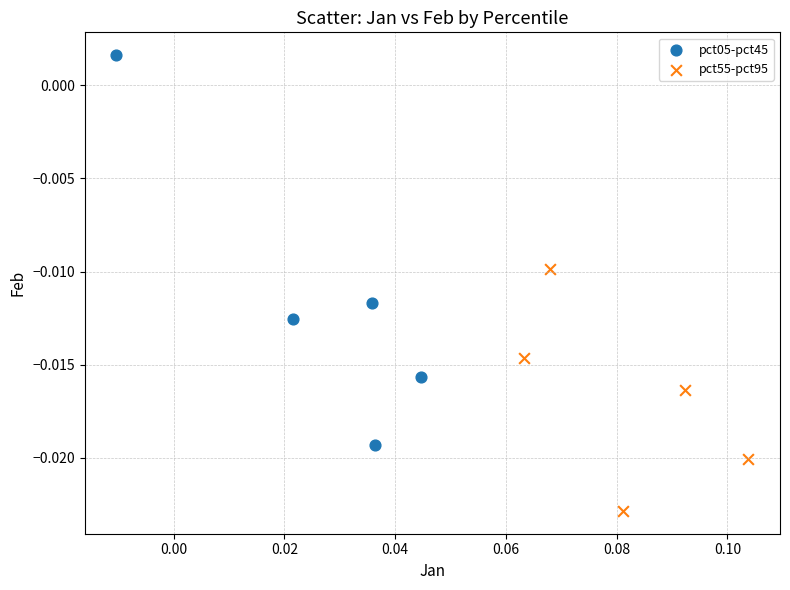

Which series reaches the minimum Y coordinate?

pct55-pct95